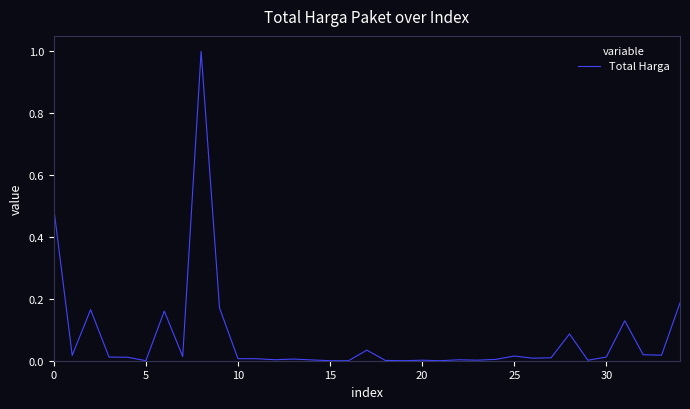

What is the maximum value shown in the chart?

1.0